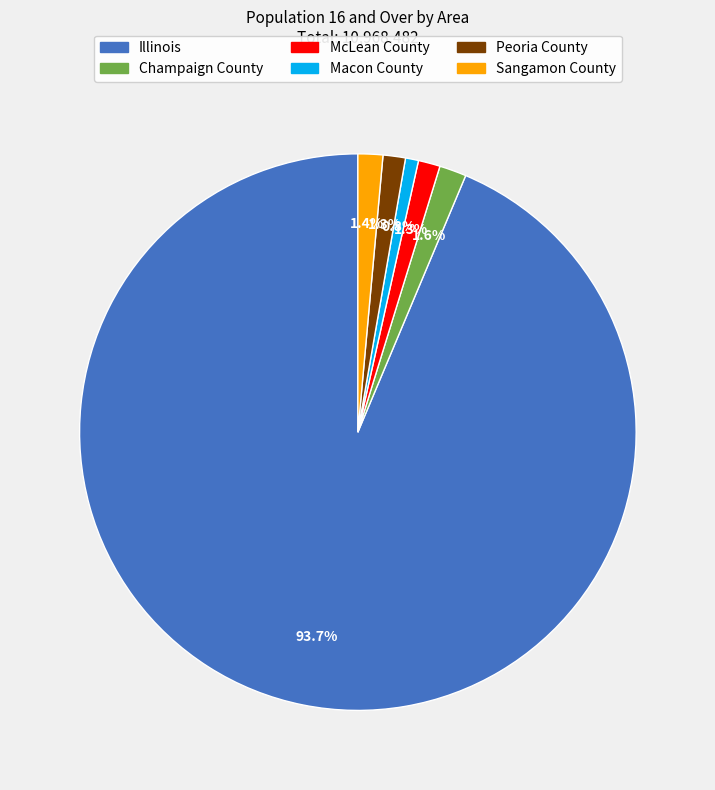

To the nearest percent, what portion does McLean County represent?

1%